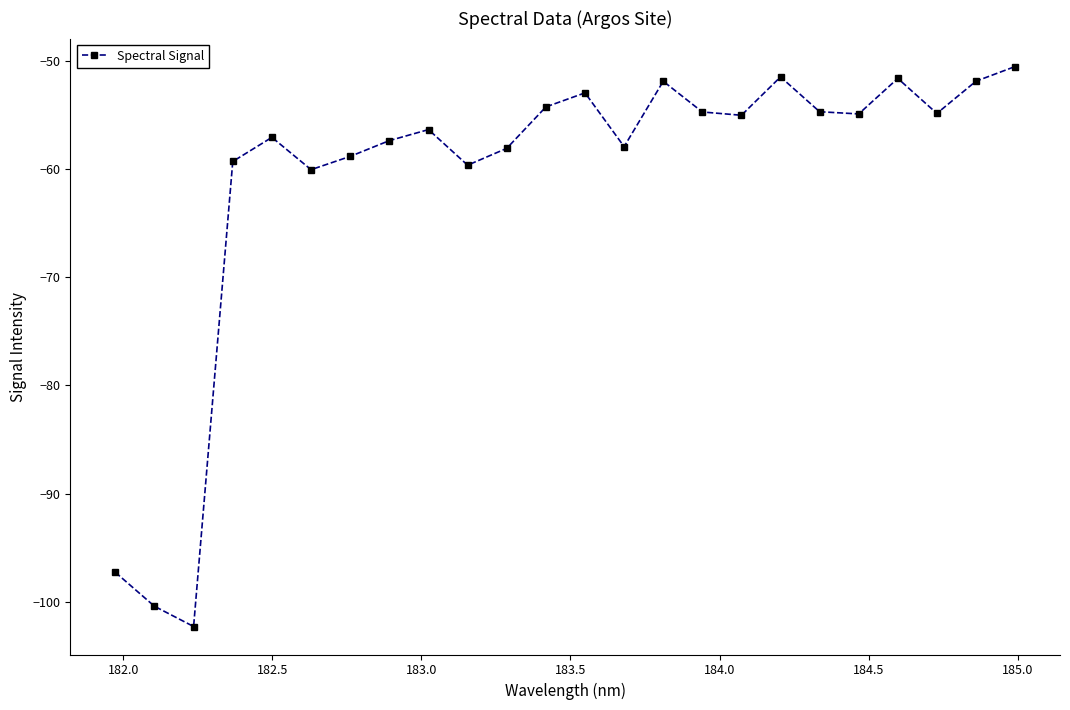

What is the difference between the maximum and second lowest values?

49.8